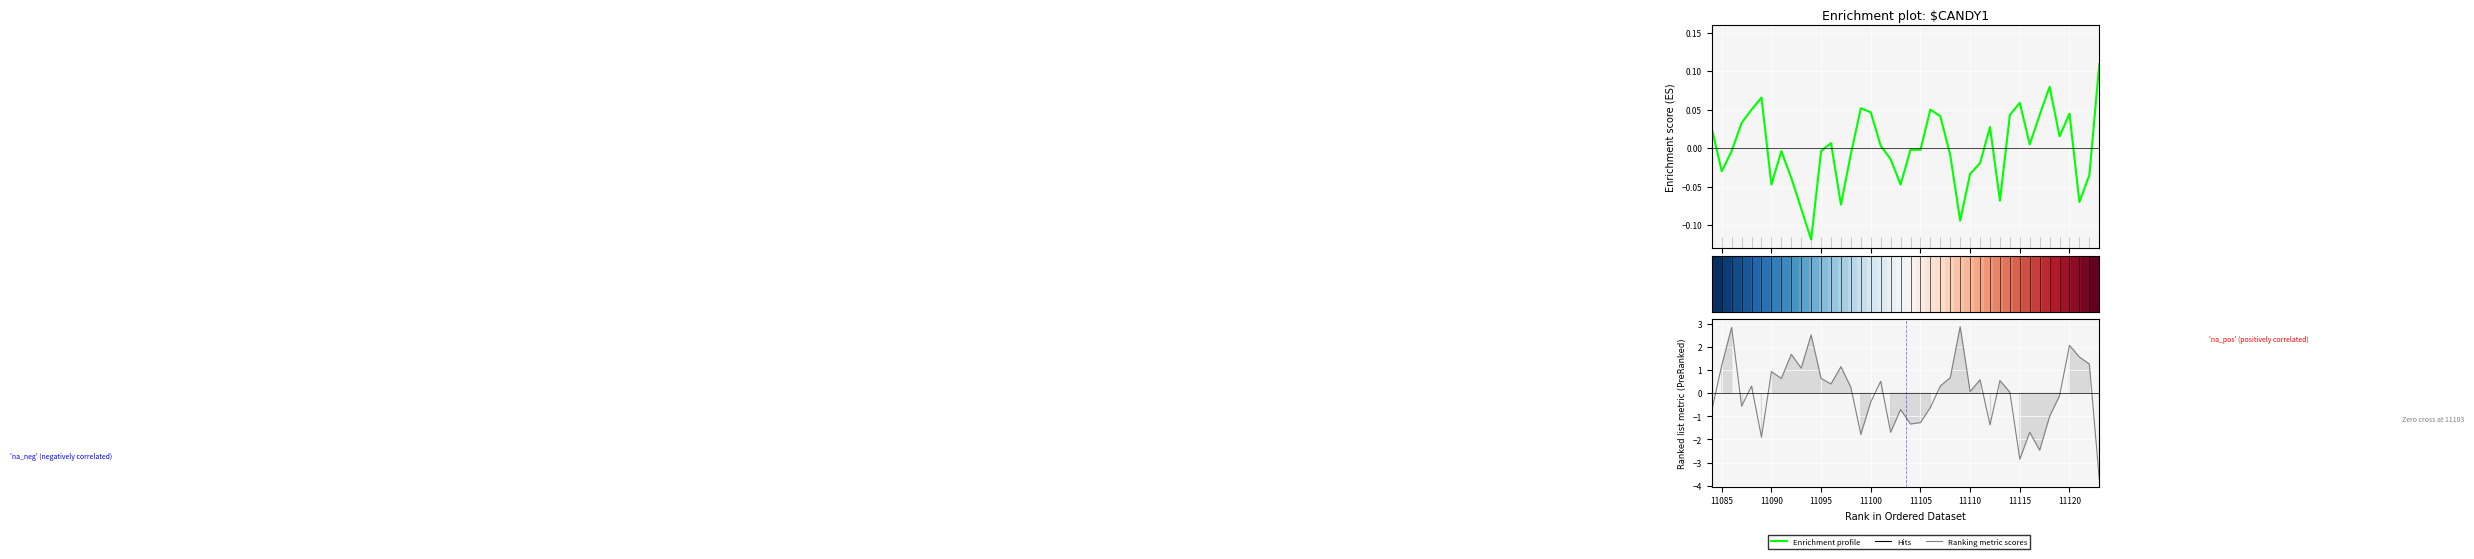

What is the greatest value displayed?

2.9